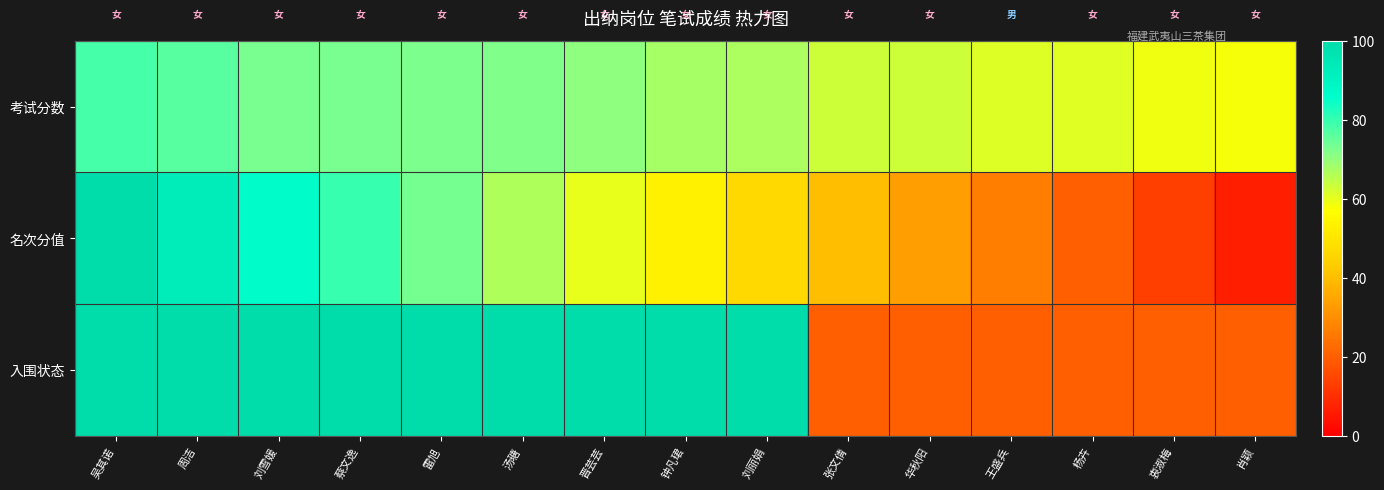

What is the spread (max minus min) of values at 华秋阳?

42.9